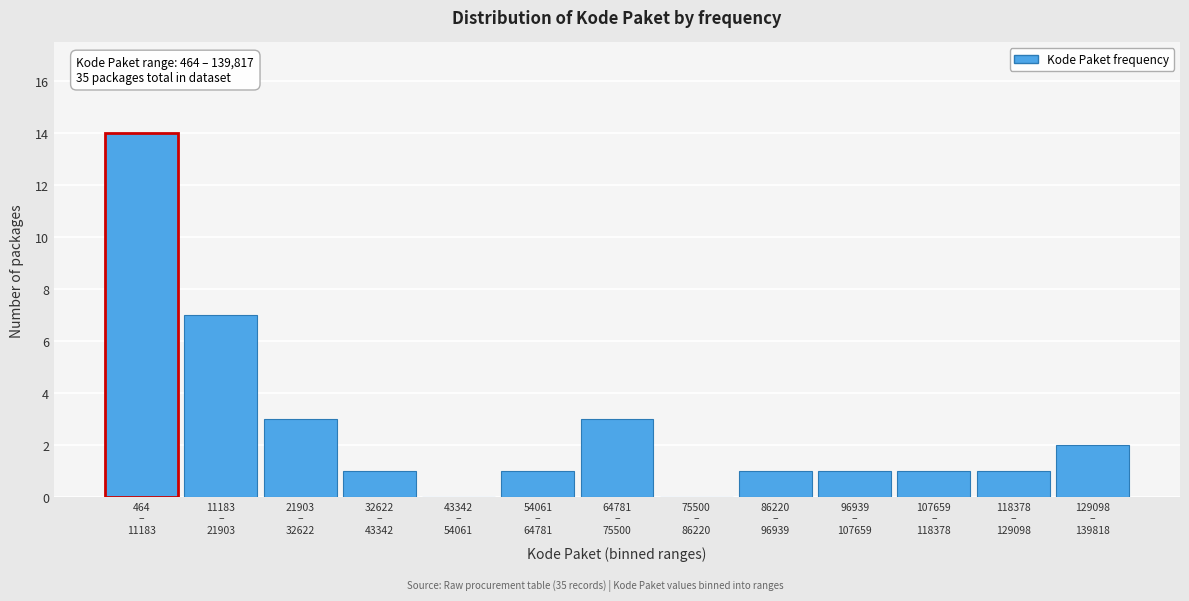

What is the greatest value displayed?

14